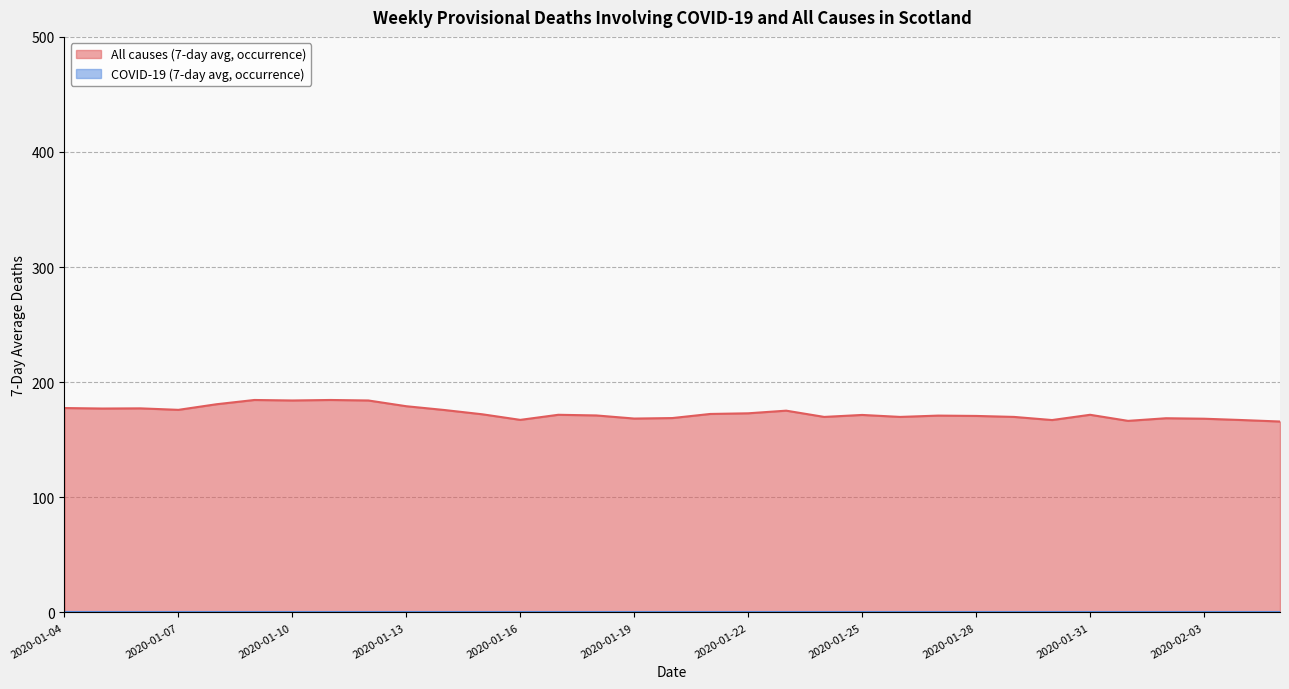

At which category does the chart reach its minimum across all series?

2020-02-05